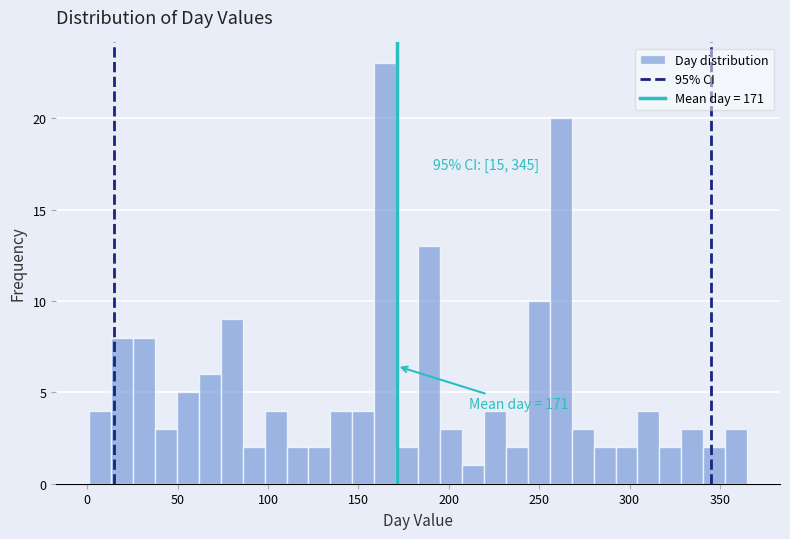

Read against the x-axis, roughly where is the centre of the tallest bar?

165